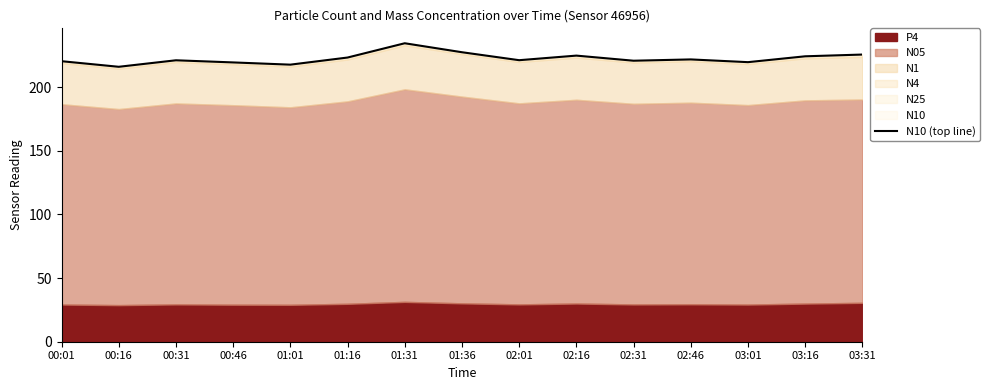

Is it true that the value at 02:16 is 64.7?

False